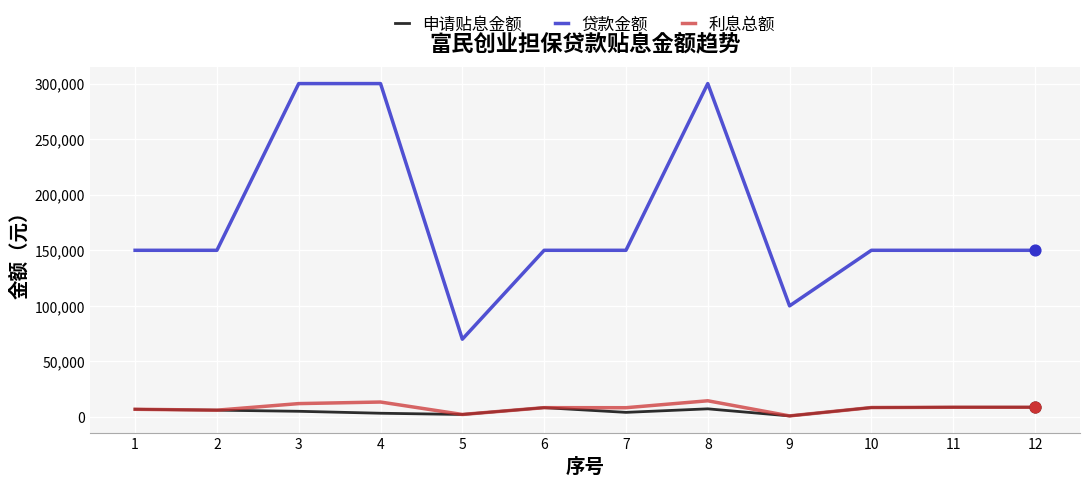

What is the difference between the highest and lowest values at 8?

292650.0